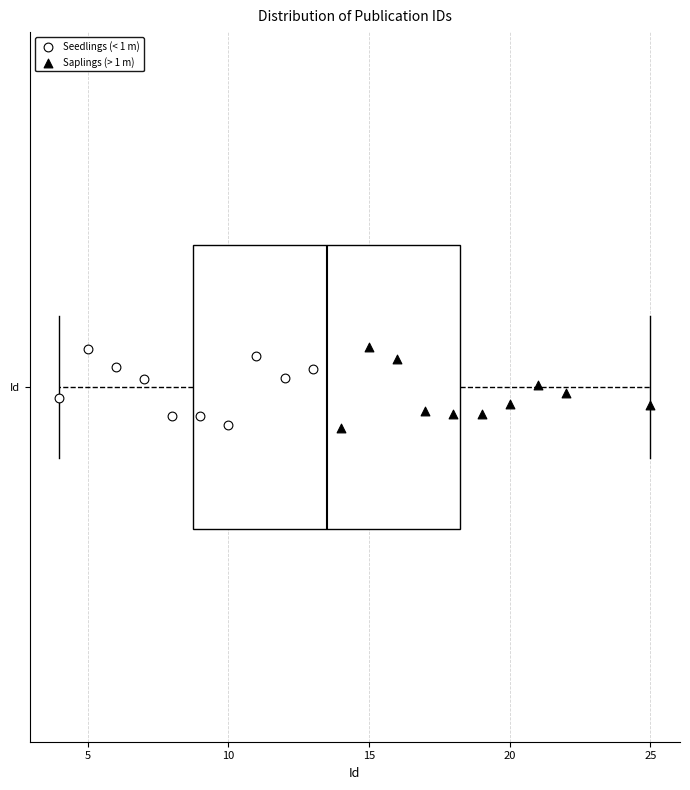

Read this box plot against the x-axis: the position of the median line, the range covered by the box, and the ends of both whiskers. The values are not printed on the chart, so give them approximately, as read against the axis.

median 13.5, box 9.0 to 18.5, whiskers 4.0 to 25.0